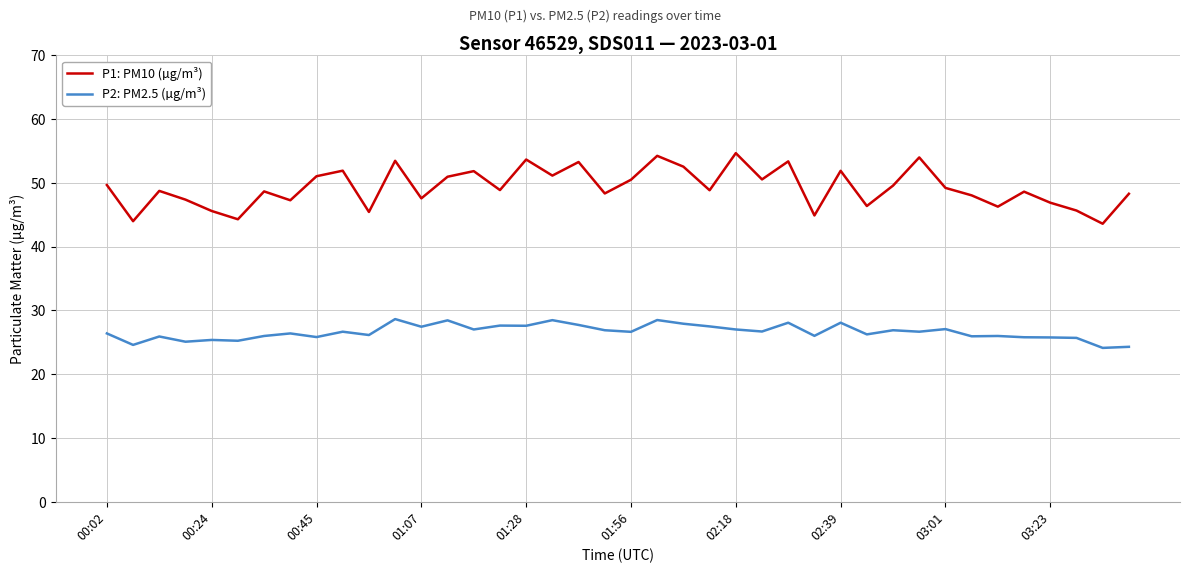

True or false: P2: PM2.5 (µg/m³) and P1: PM10 (µg/m³) intersect in this chart.

False